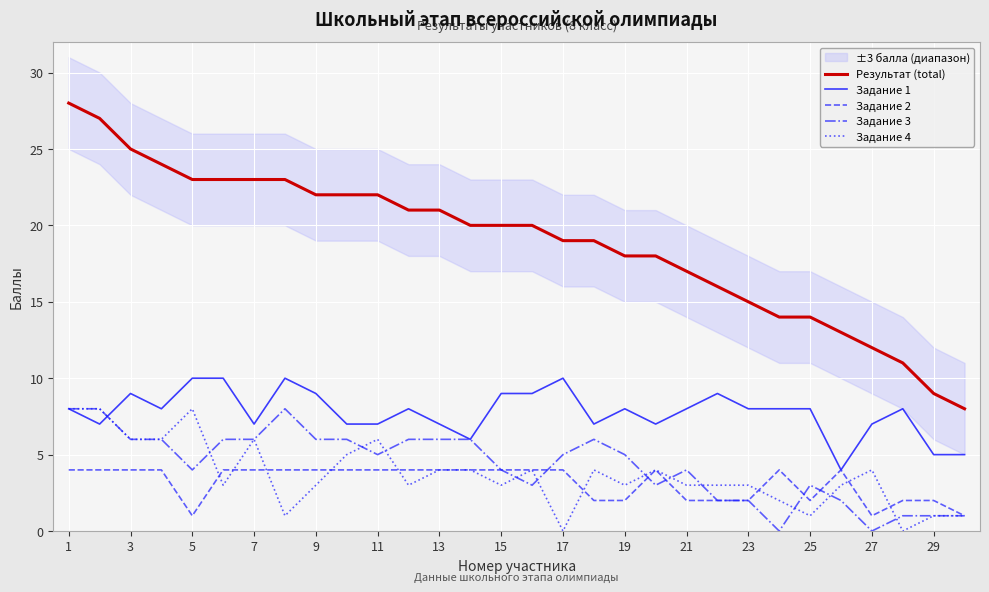

True or false: Результат (total) has a value of 5 at 17.

False